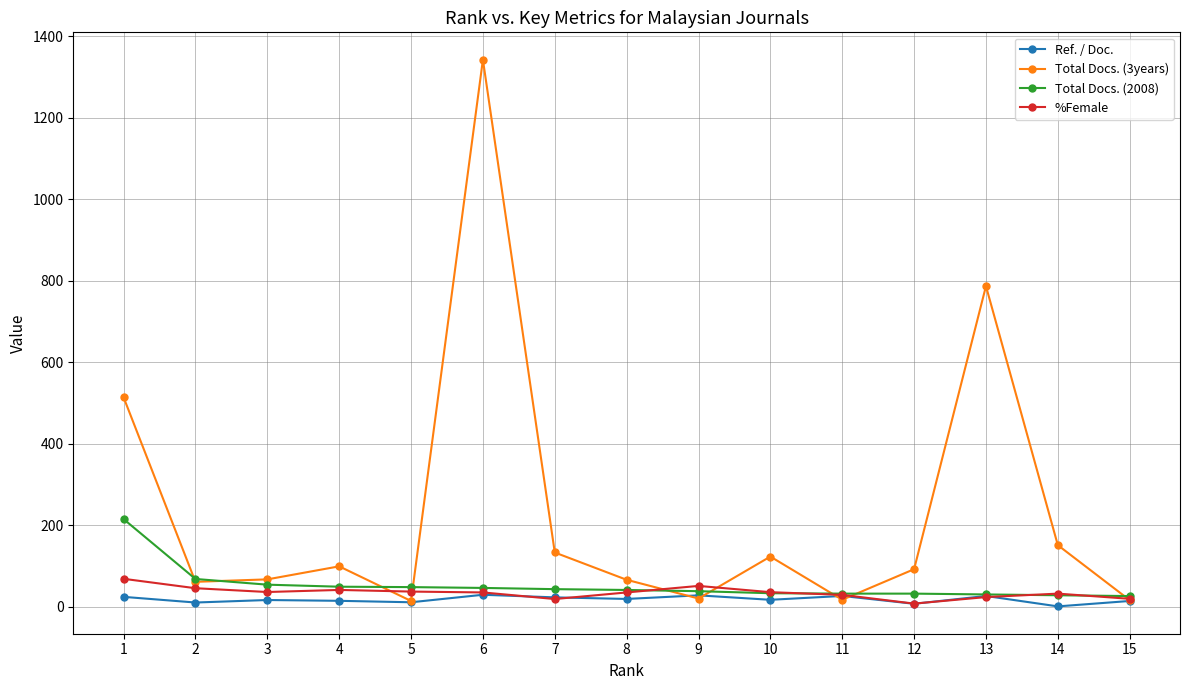

How many distinct data groups are displayed?

4